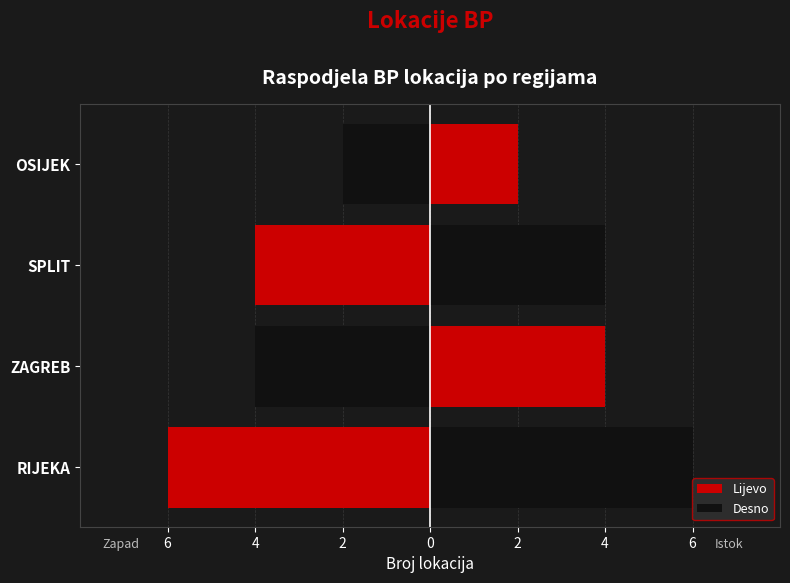

How many values in the Lijevo series are below -4?

1